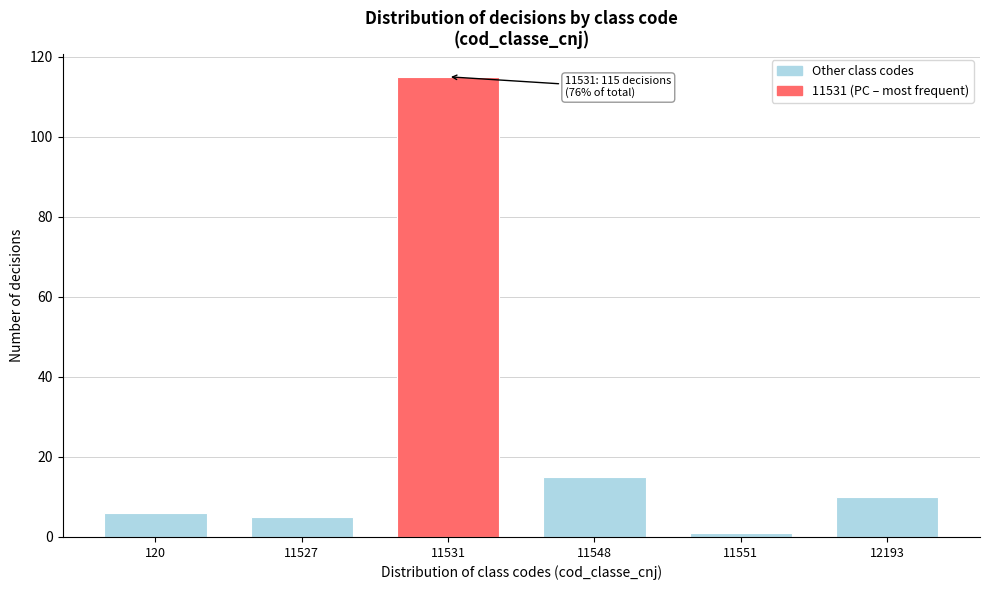

Reading left to right, transcribe all the data shown in this chart.

6	5	115	15	1	10